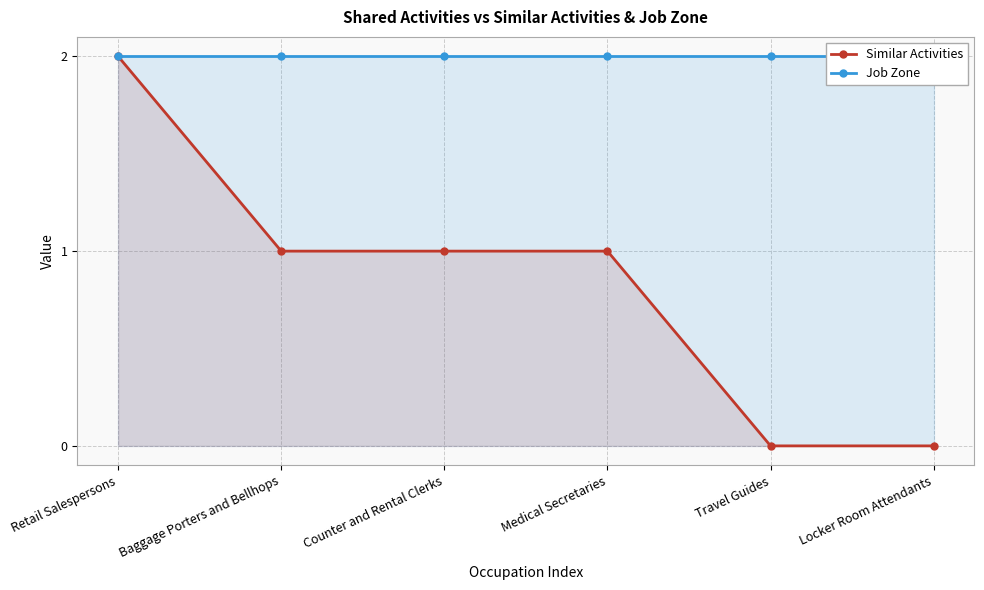

Reading right to left, list all the values displayed in this chart.

Similar Activities: Locker Room Attendants=0	Travel Guides=0	Medical Secretaries=1	Counter and Rental Clerks=1	Baggage Porters and Bellhops=1	Retail Salespersons=2
Job Zone: Locker Room Attendants=2	Travel Guides=2	Medical Secretaries=2	Counter and Rental Clerks=2	Baggage Porters and Bellhops=2	Retail Salespersons=2